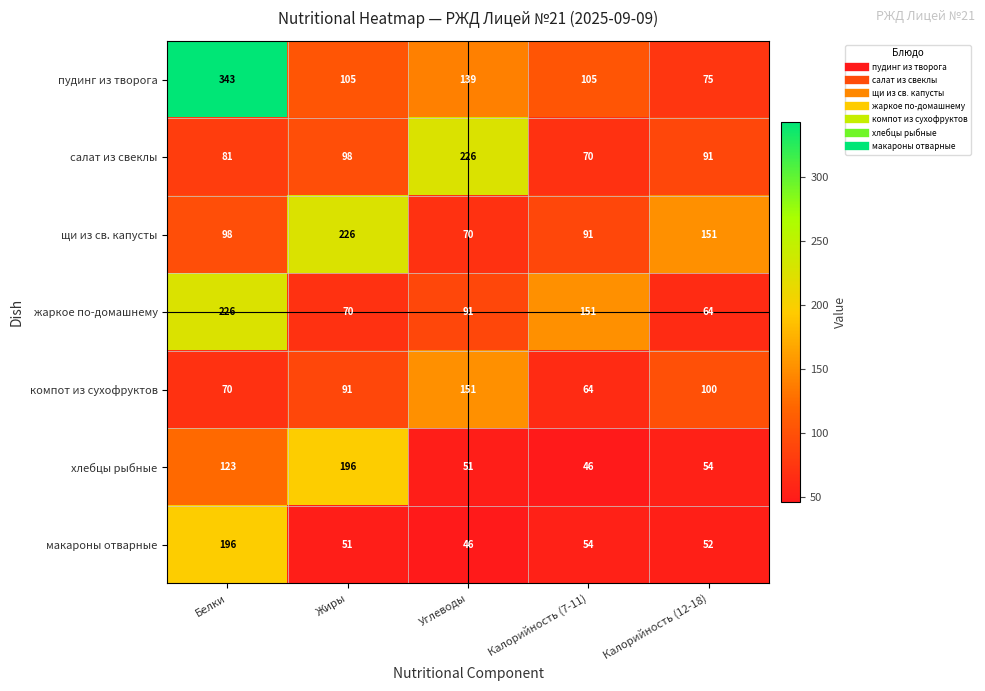

What is the lowest value of the макароны отварные series?

46